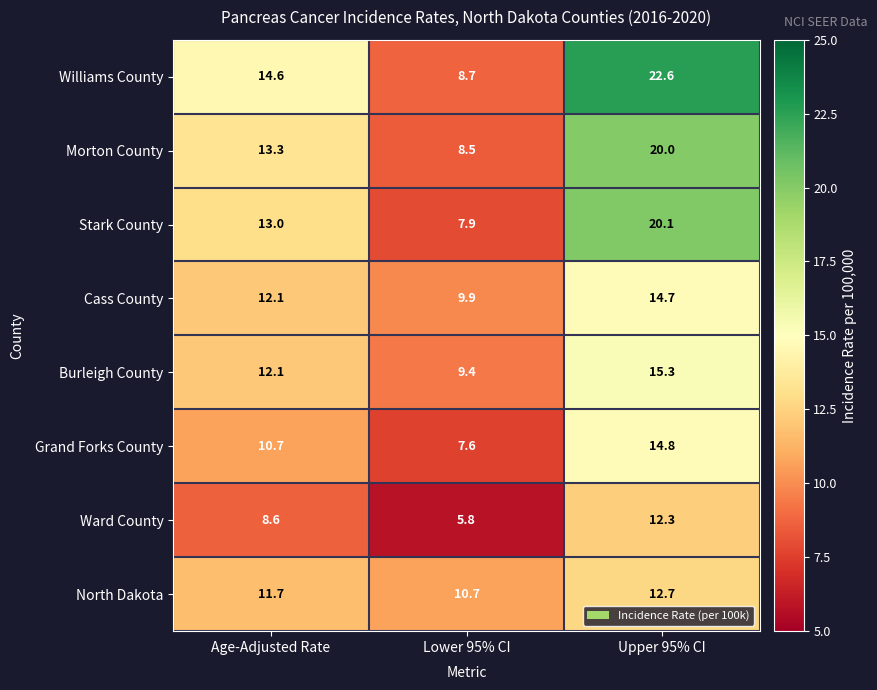

What is the total value across all series at Upper 95% CI?

132.5